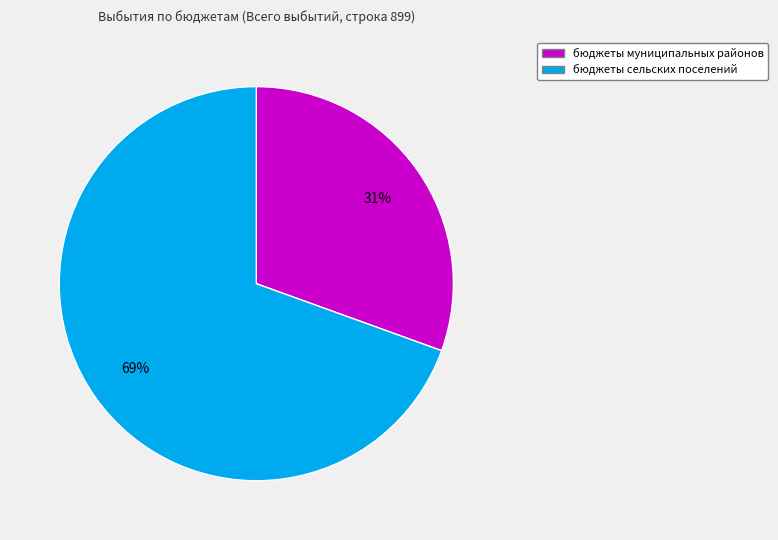

Rank the categories by value from lowest to highest.

бюджеты муниципальных районов, бюджеты сельских поселений